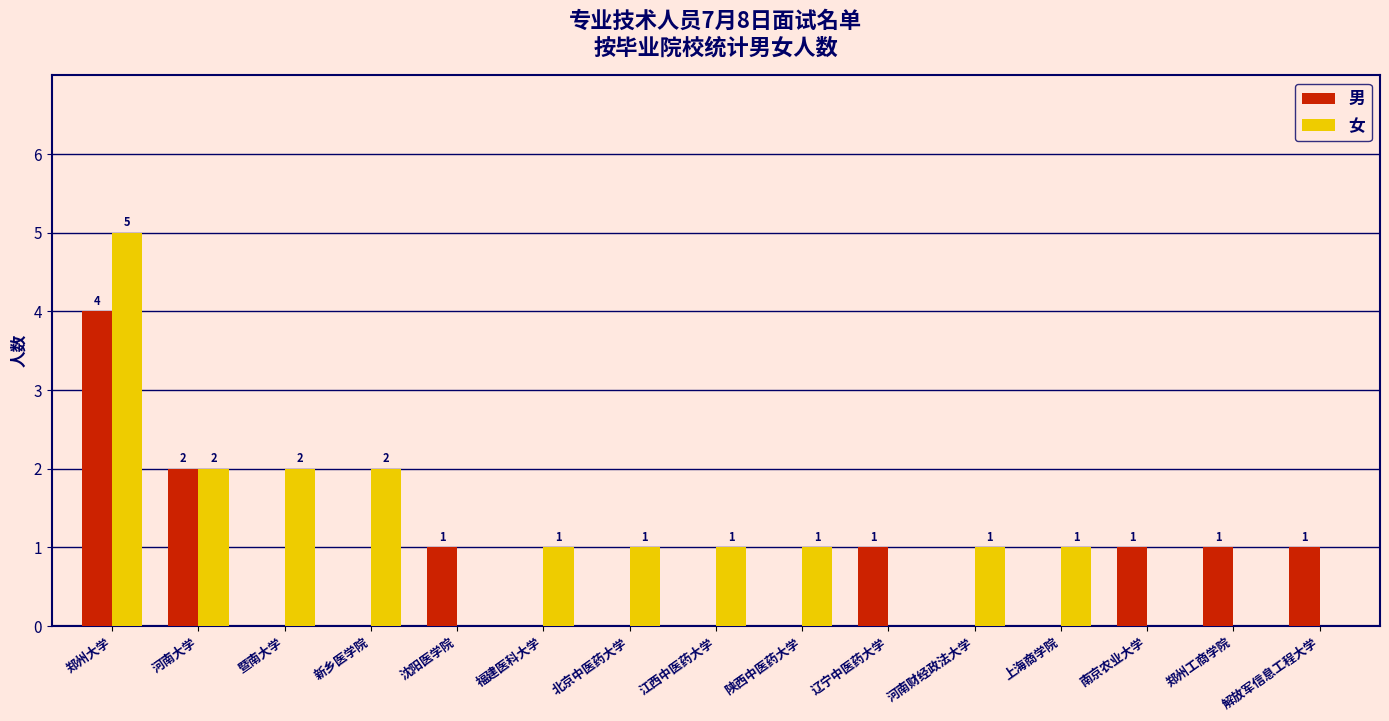

What is the sum of all 女 values?

17